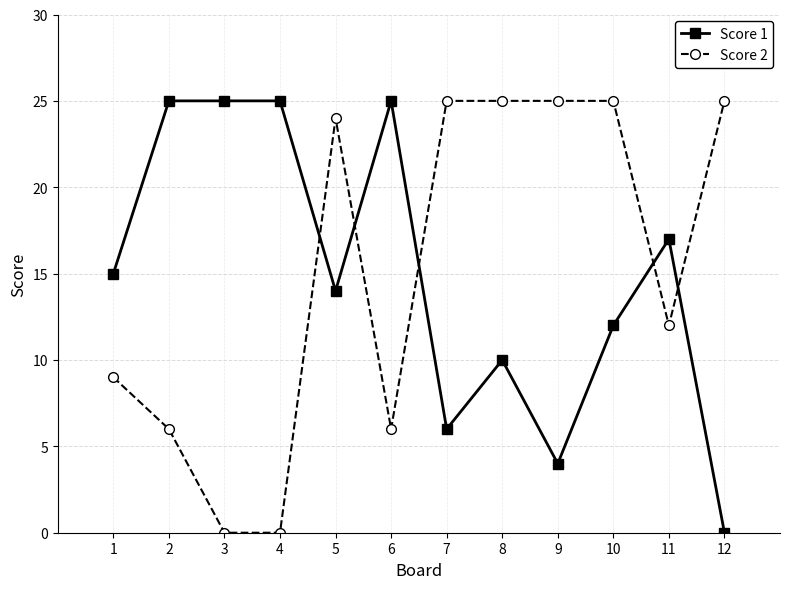

Where is the first local maximum for Score 2?

5